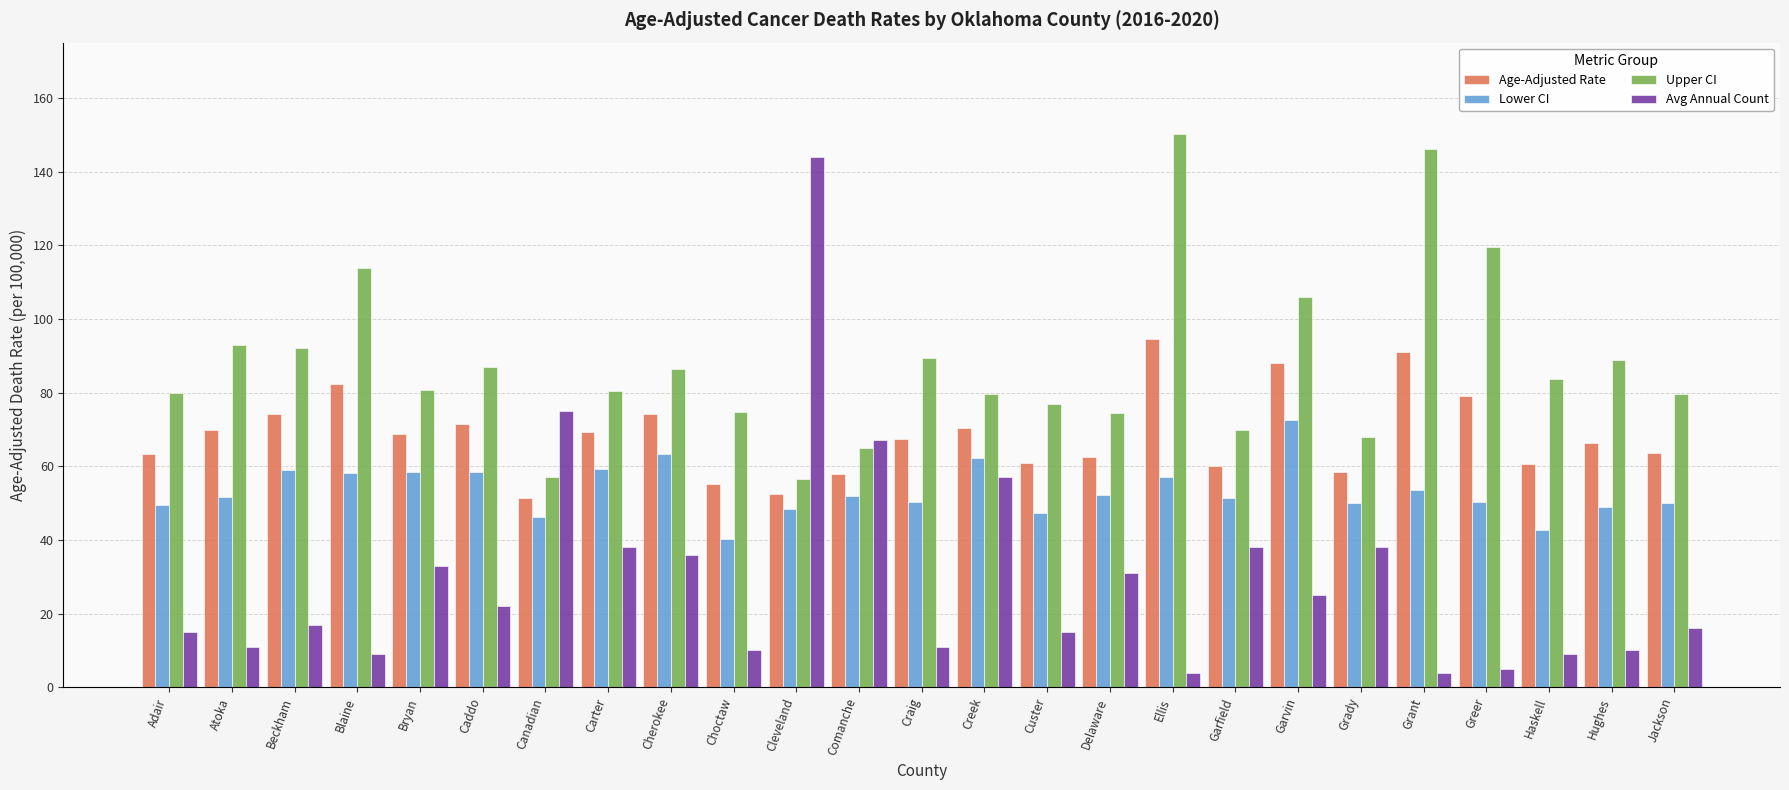

What is the sum of all Upper CI values?

2198.3